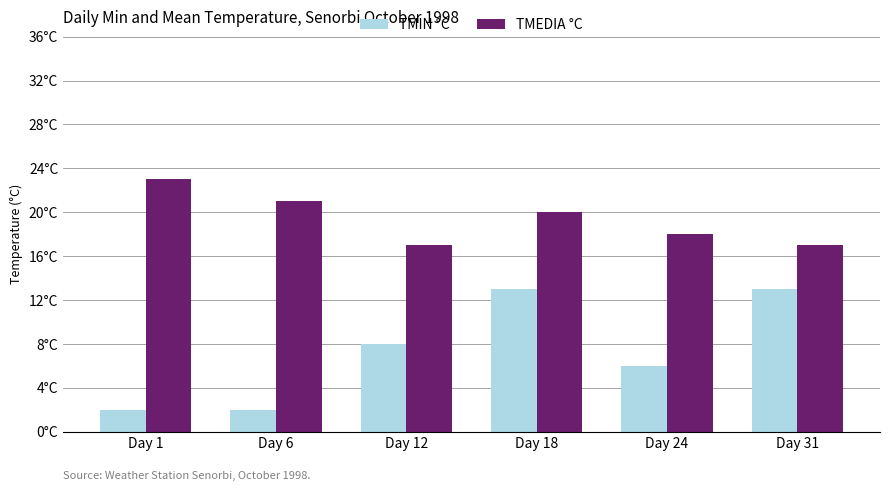

Does the chart contain stacked bars?

No